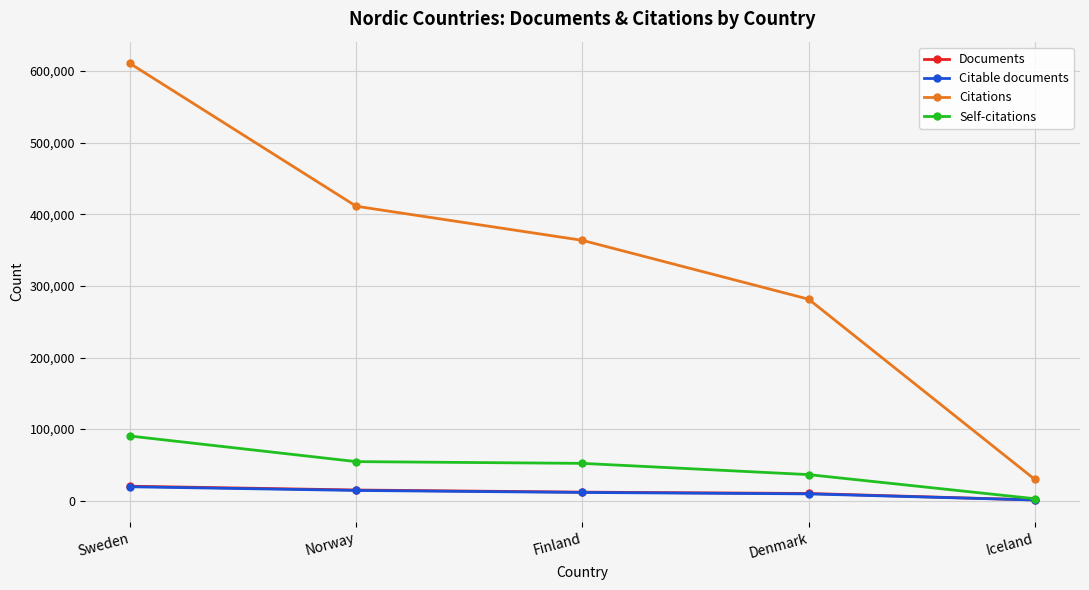

Which series has the widest spread of values?

Citations